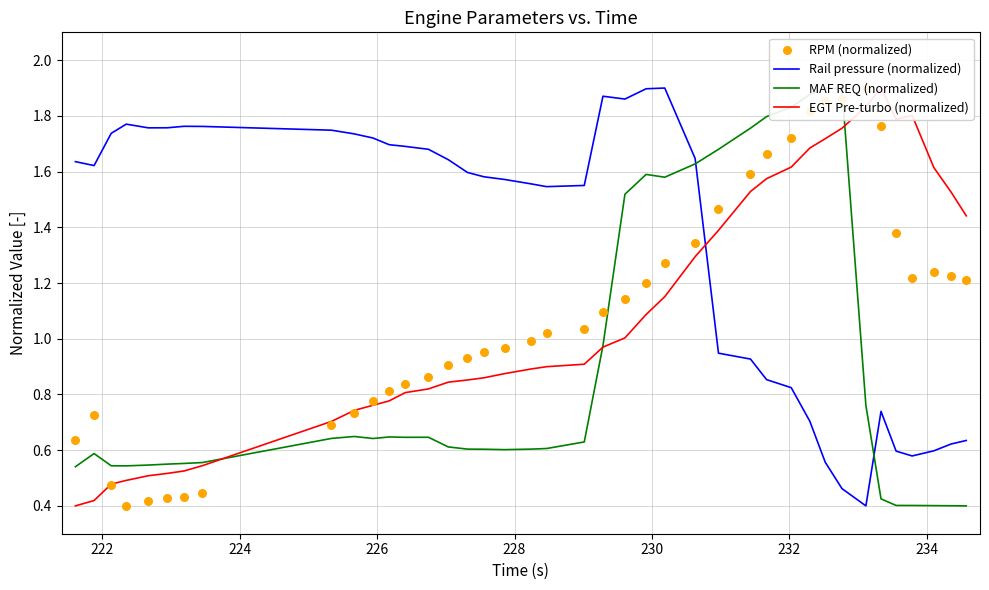

At how many categories does at least one series exceed 0?

40